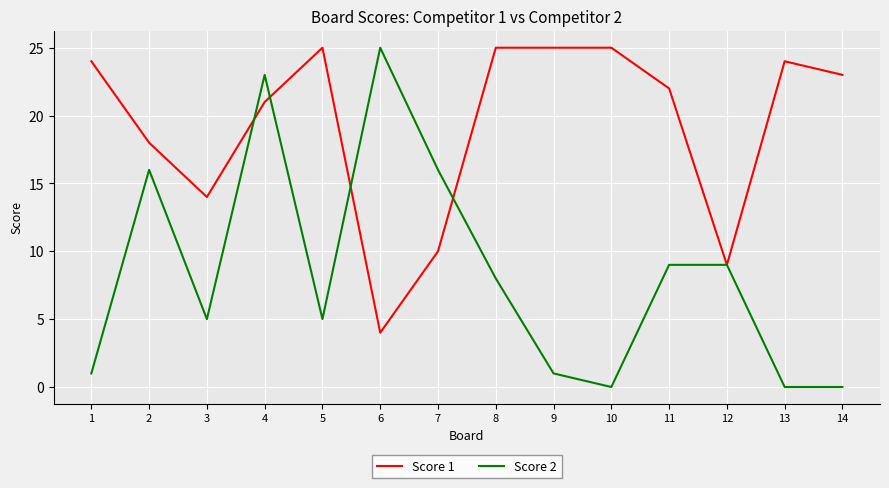

Reading left to right, extract all data points from this chart.

Score 1: 1=24	2=18	3=14	4=21	5=25	6=4	7=10	8=25	9=25	10=25	11=22	12=9	13=24	14=23
Score 2: 1=1	2=16	3=5	4=23	5=5	6=25	7=16	8=8	9=1	10=0	11=9	12=9	13=0	14=0